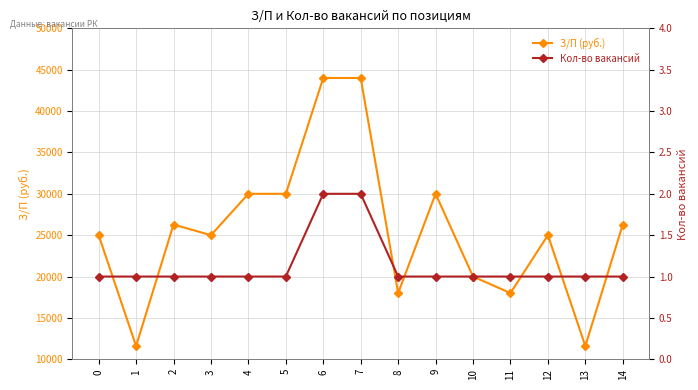

What is the approximate value of З/П (руб.) at 10, to the nearest 50?

20000